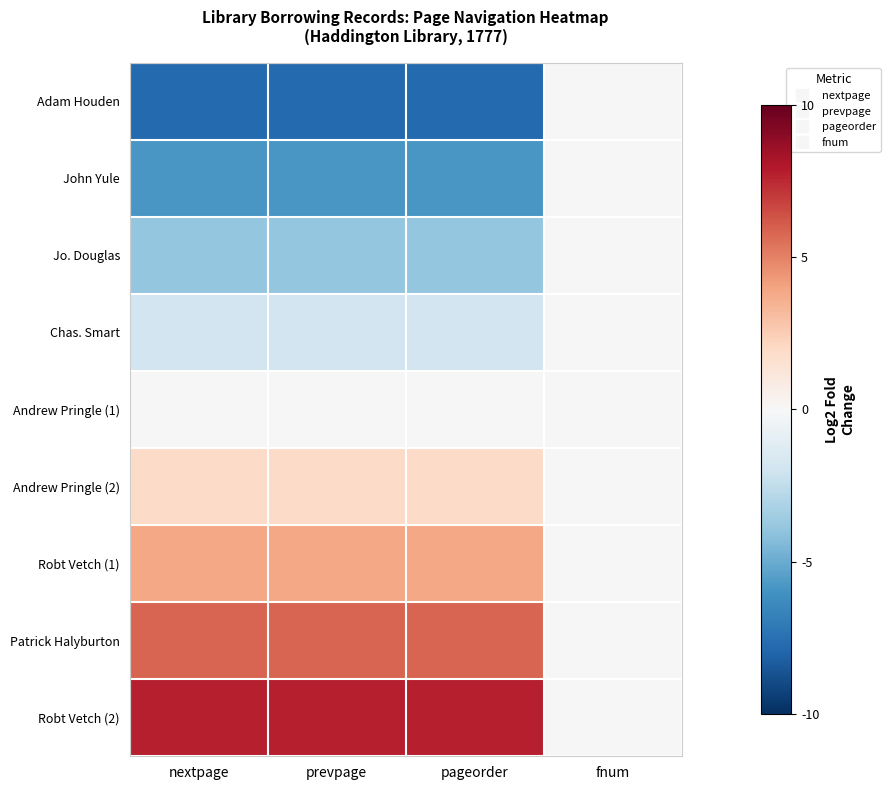

What is the spread (max minus min) of values at nextpage?

15.5